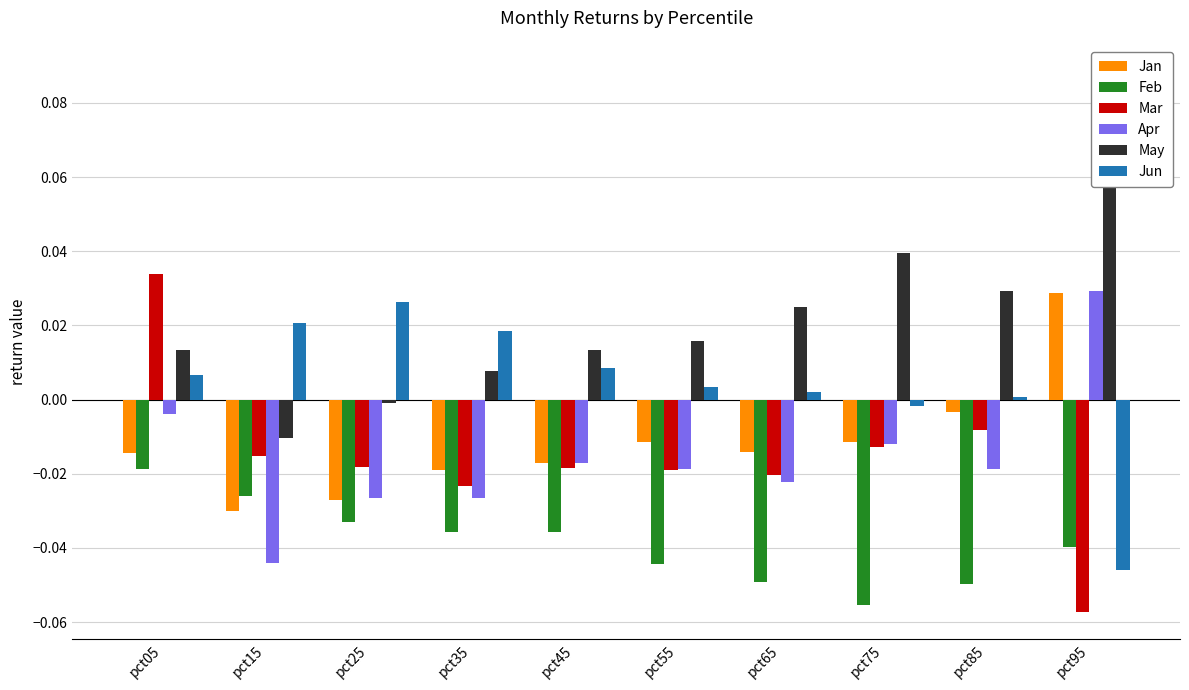

How many positive values does the Jun series have?

8